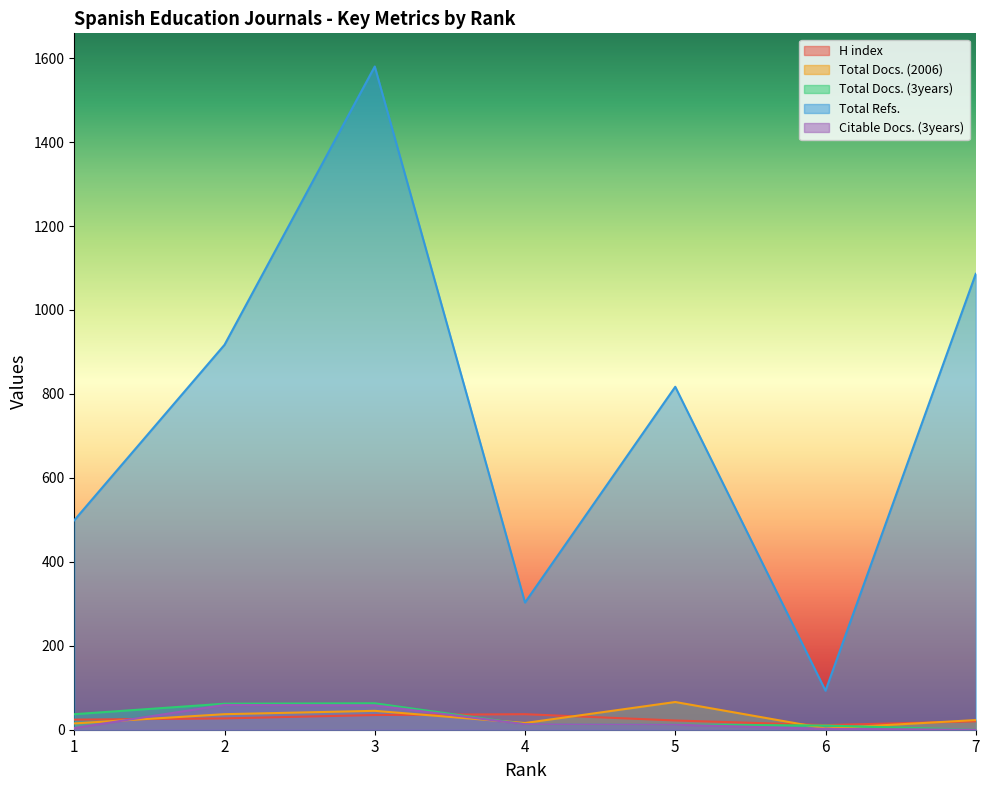

What is the value of the H index point at the 5th from the left?

22